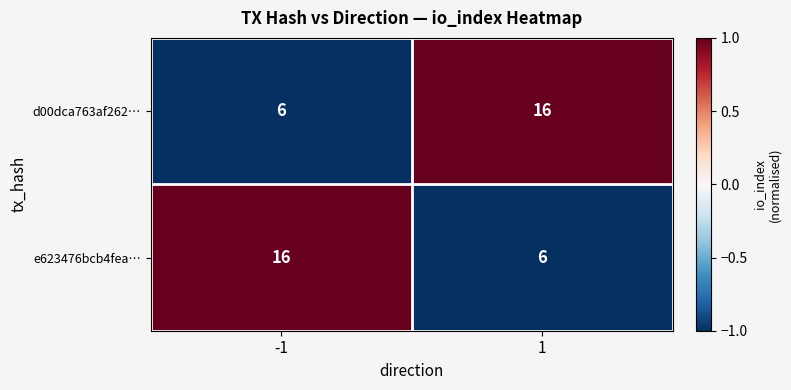

What is the difference between the highest and lowest values at -1?

10